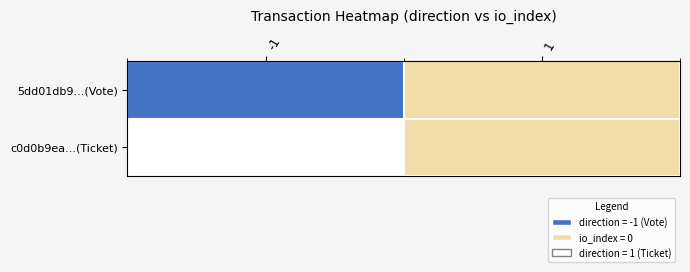

Between -1 and 1, which is larger?

1